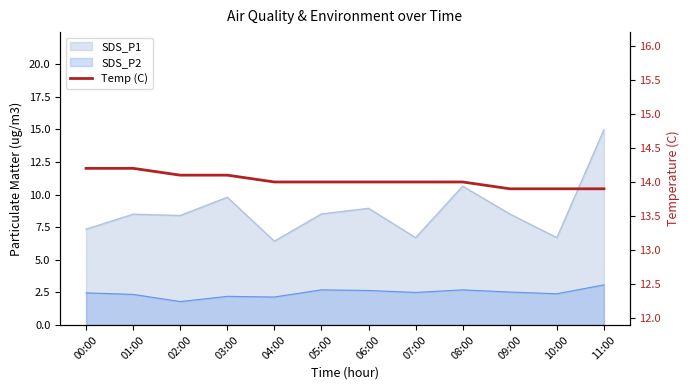

The value at 05:00 is 4.3. True or false?

False